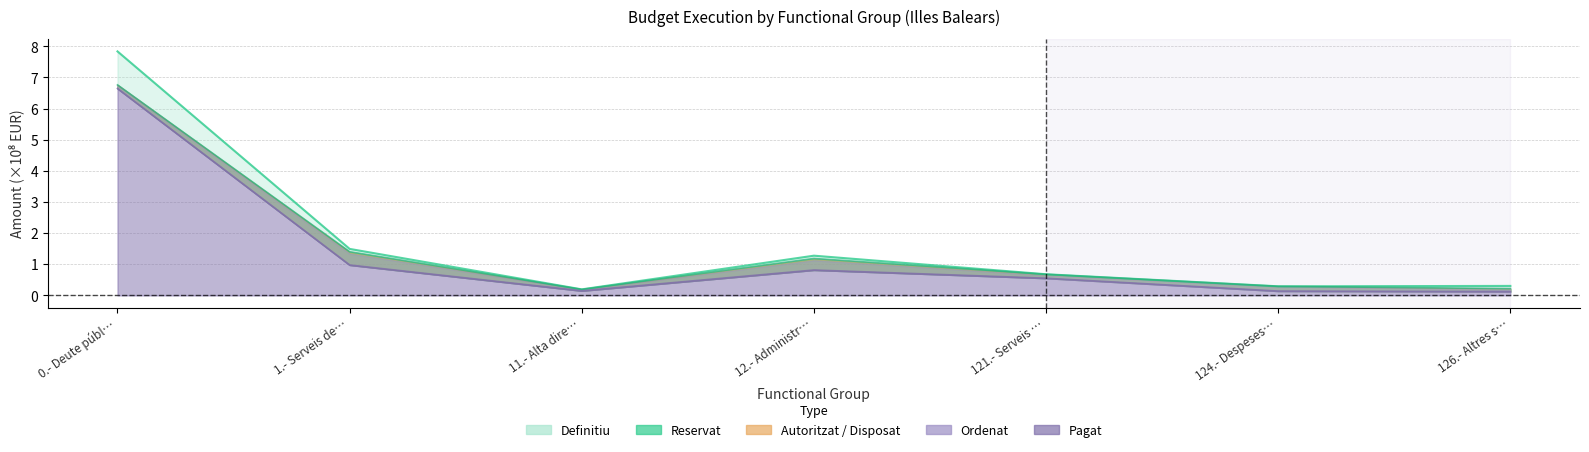

Reading left to right, extract all data points from this chart.

Definitiu: 7.8	1.5	0.2	1.3	0.7	0.3	0.3
Reservat: 6.8	1.4	0.2	1.2	0.7	0.3	0.2
Autoritzat: 6.6	1.0	0.1	0.8	0.6	0.1	0.1